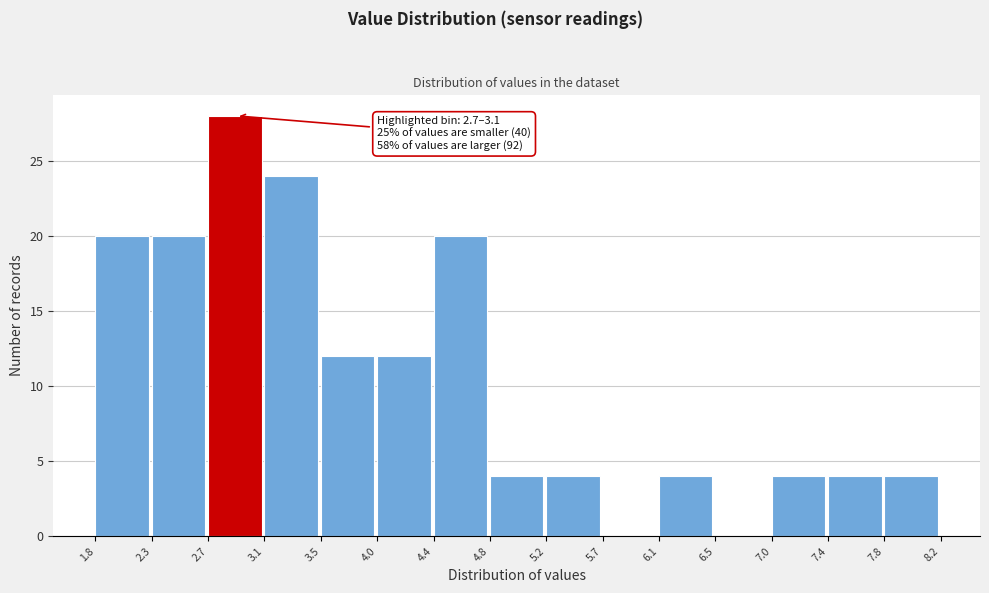

Over which range of the x-axis is the bar tallest?

2.7 to 3.1